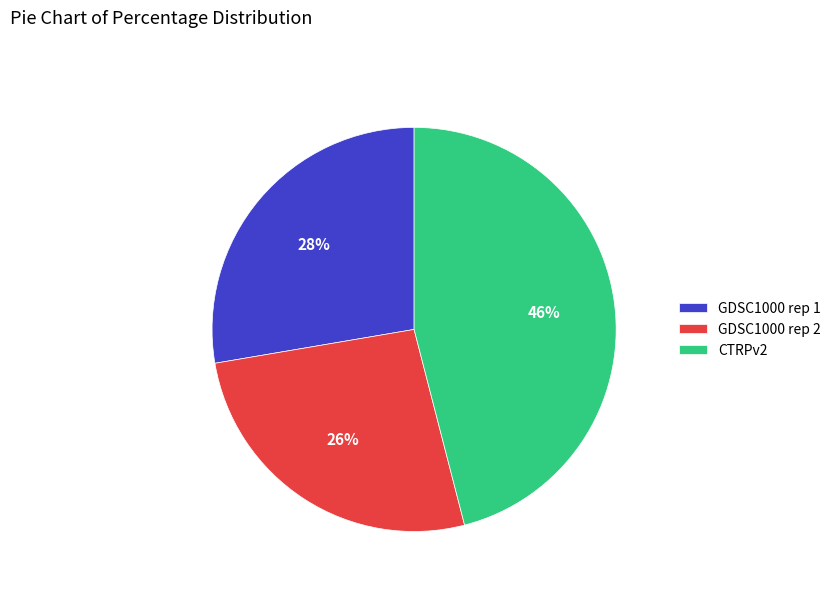

What is the ratio of the value at GDSC1000 rep 2 to the value at CTRPv2?

0.6